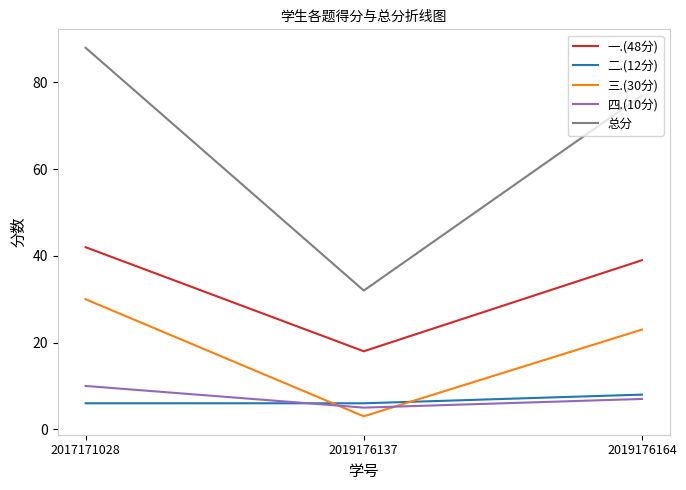

What is the maximum value shown in the chart?

88